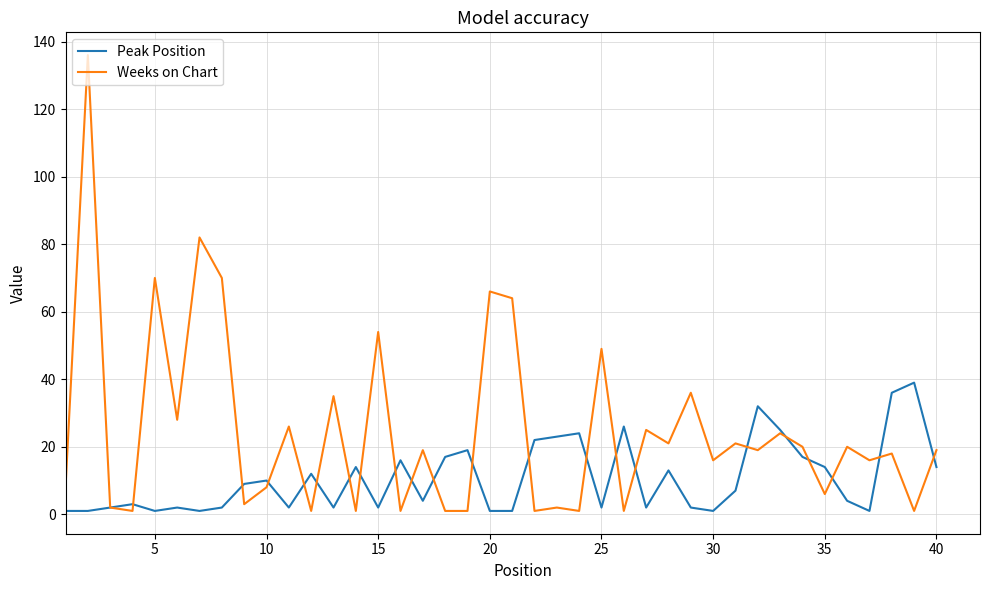

Which series has the largest total across all categories?

Weeks on Chart